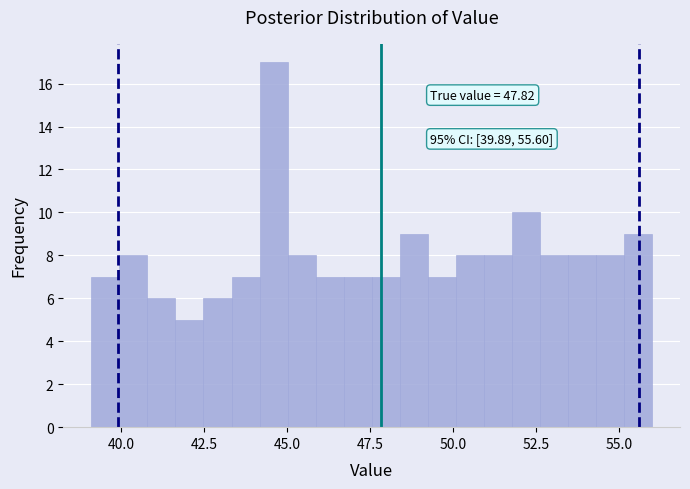

Read against the x-axis, roughly where is the centre of the tallest bar?

44.5